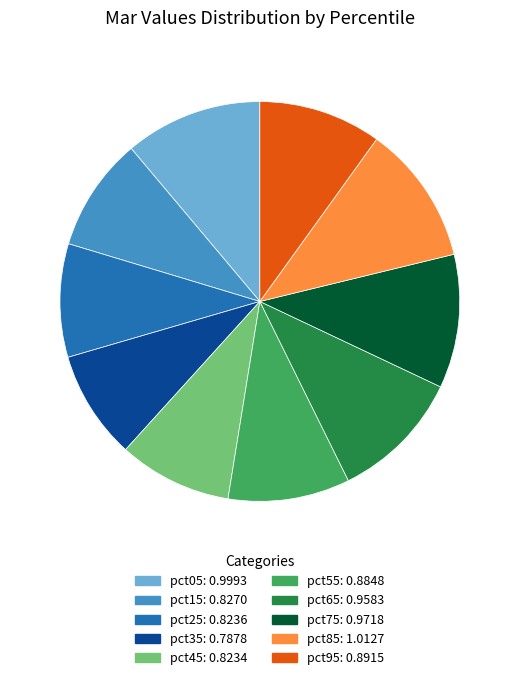

Is pct85 the majority of the pie?

No